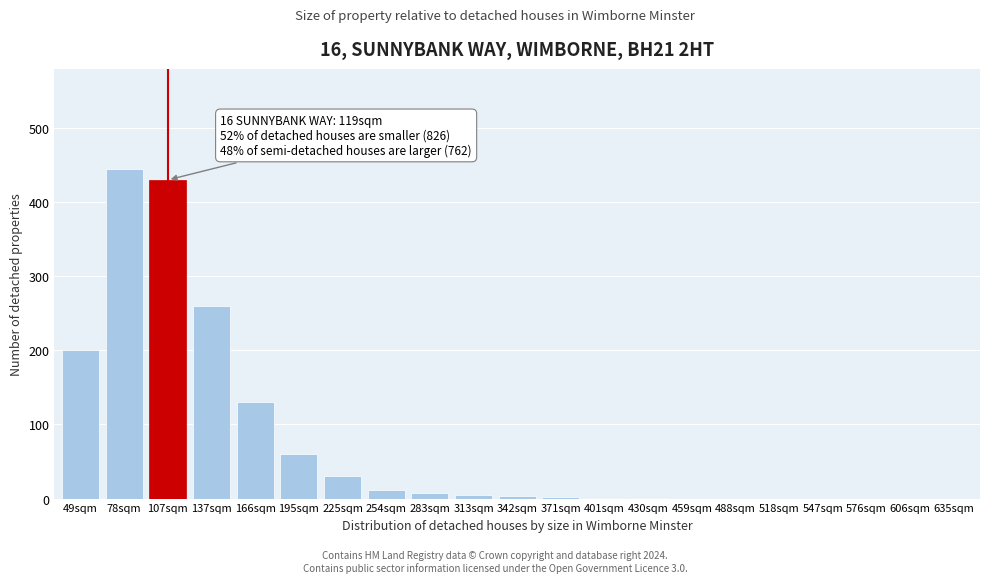

At which category does the chart reach its peak across all series?

78sqm